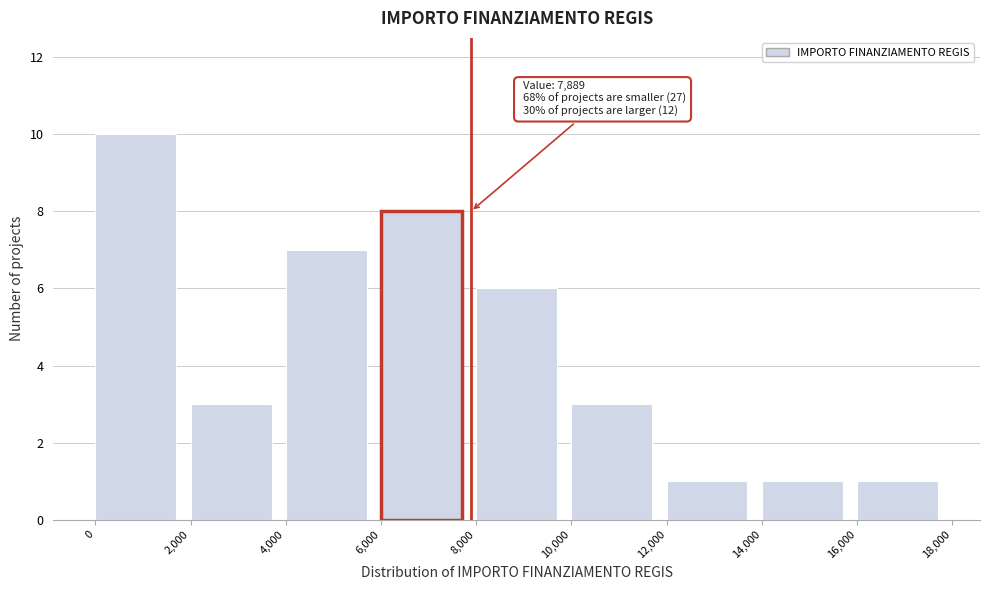

Over which range of the x-axis is the bar tallest?

0 to 2,000